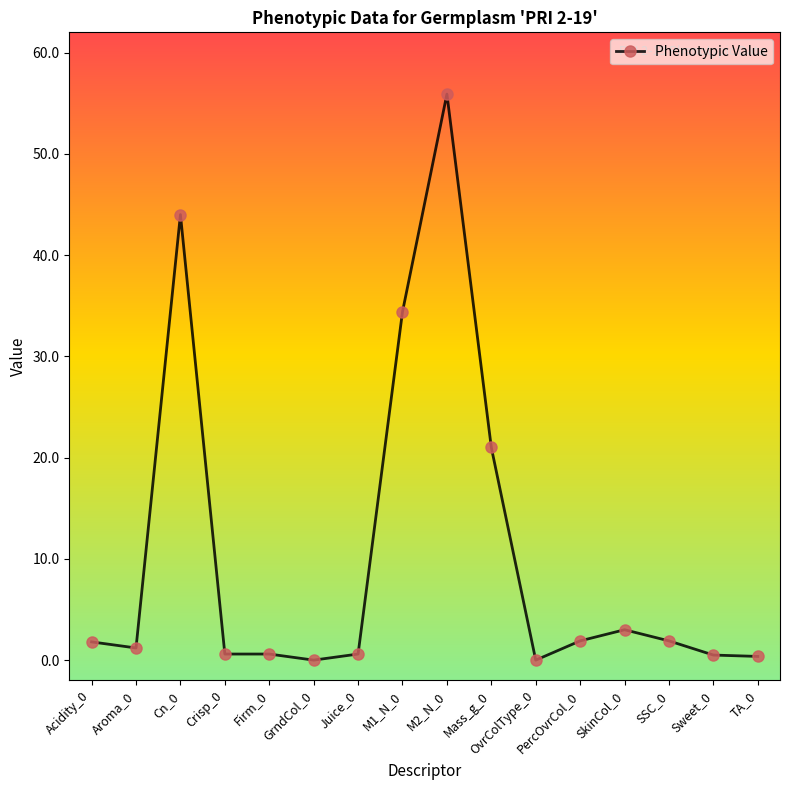

How many data points does each series have?

16